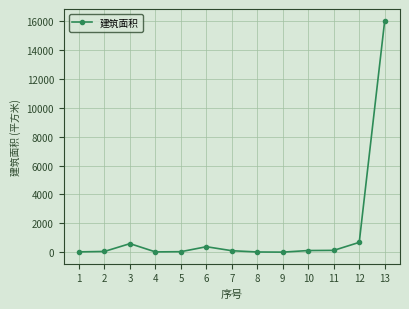

Which category has the highest value across all series?

13